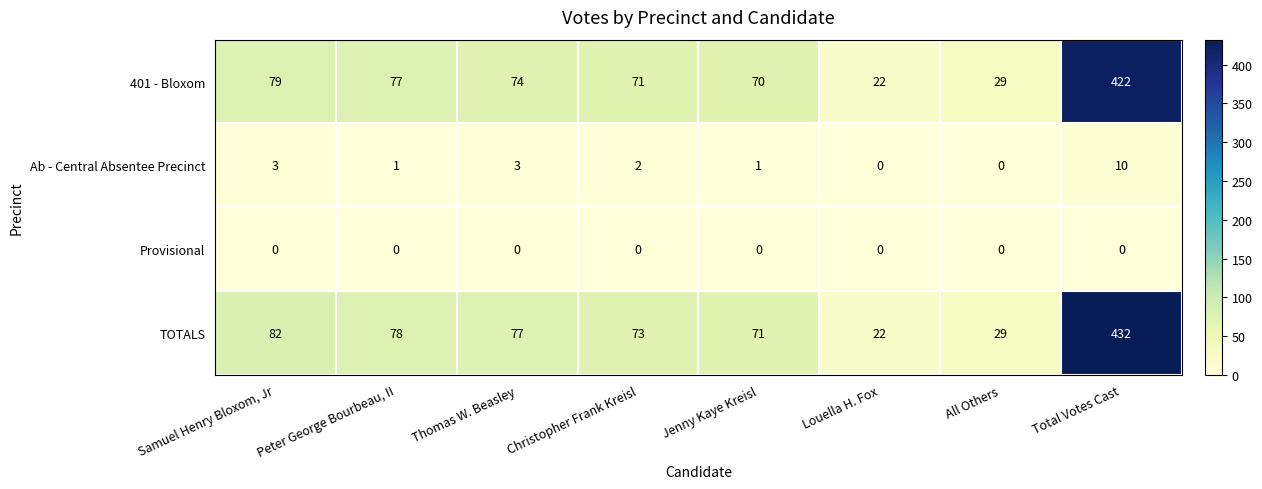

What is the average value of the 401 - Bloxom series?

106